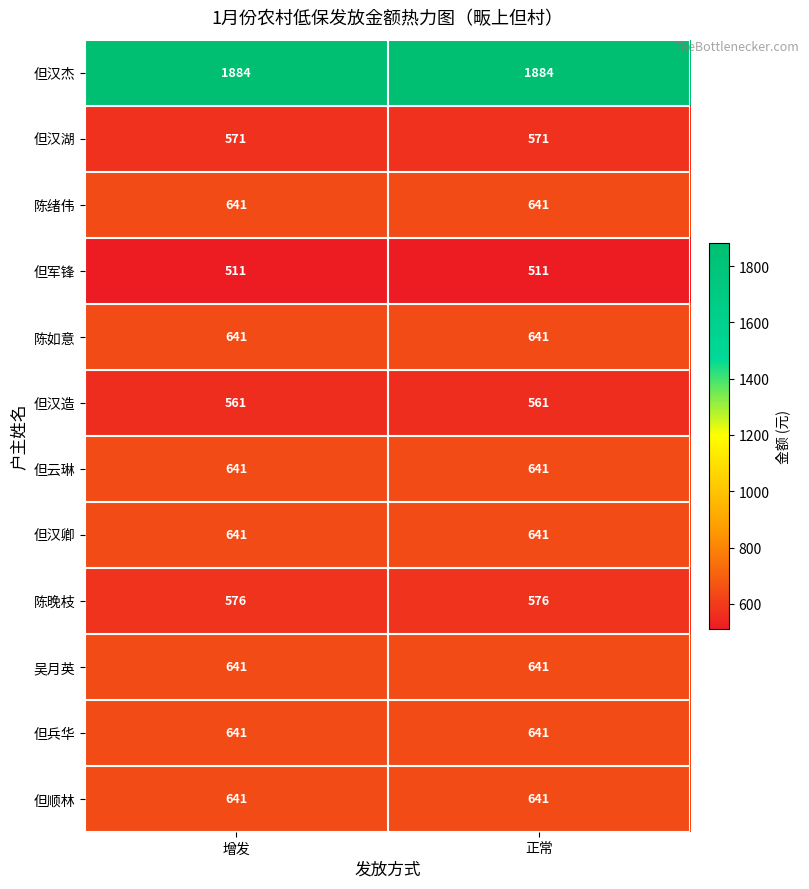

Is it true that 但汉卿 equals 641 at 增发?

True